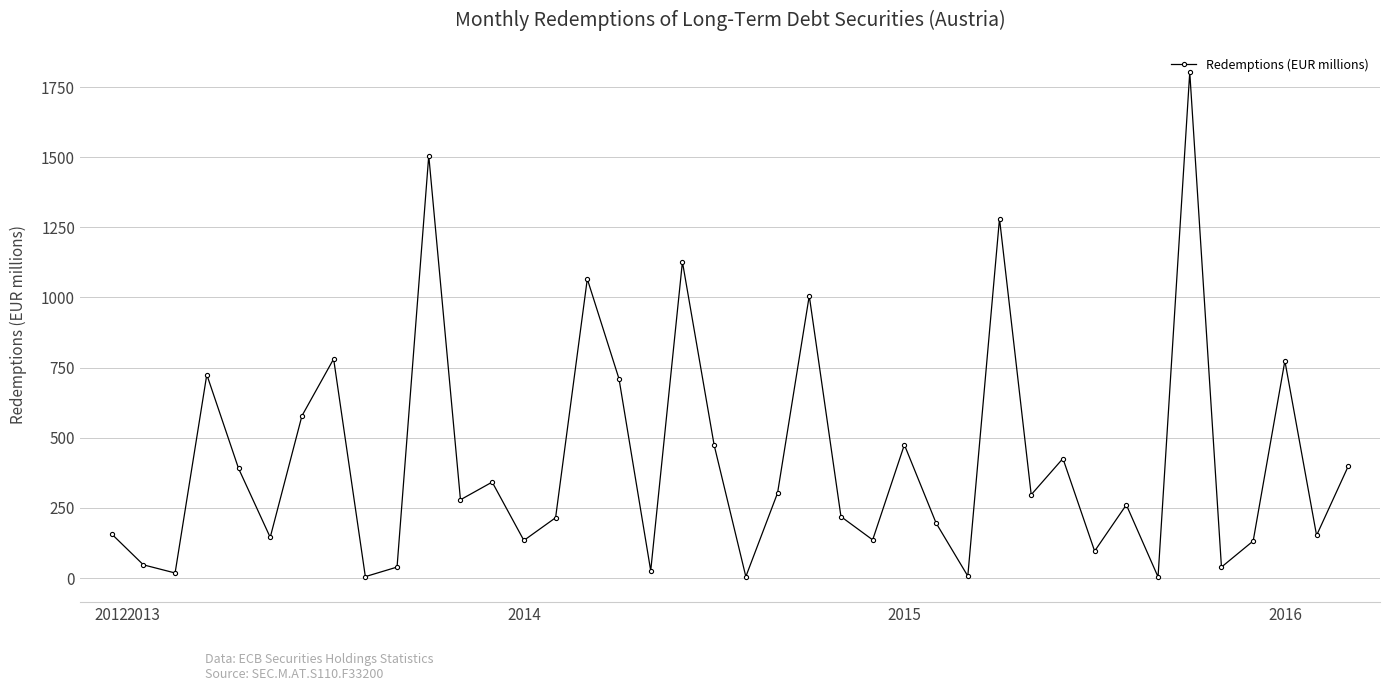

True or false: the data has more than 0 interior local peaks.

True